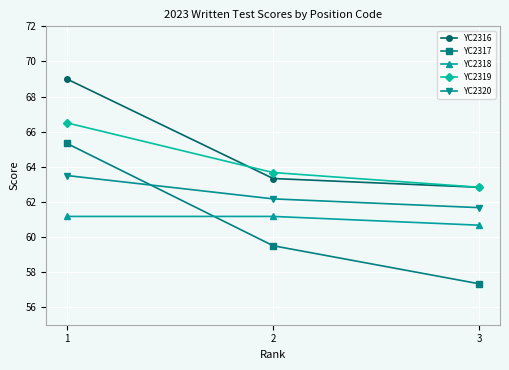

How many lines are shown in the chart?

5